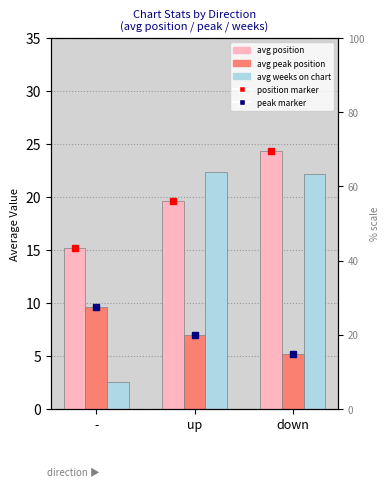

Which category has the highest value in the avg position series?

down